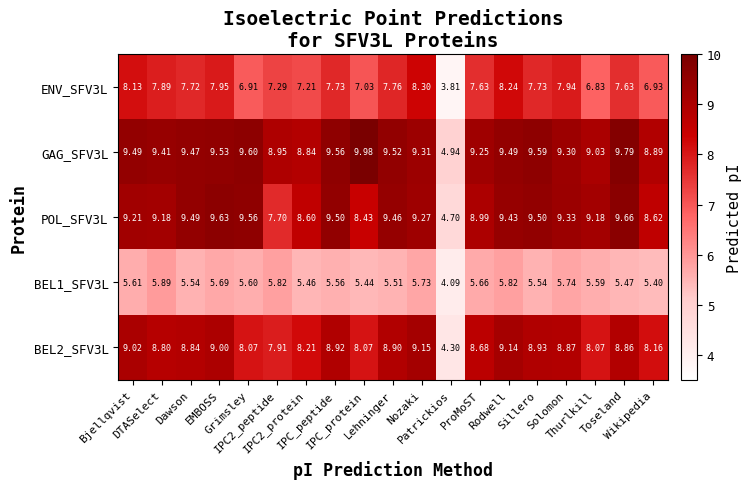

Which series has the largest range (max minus min)?

GAG_SFV3L